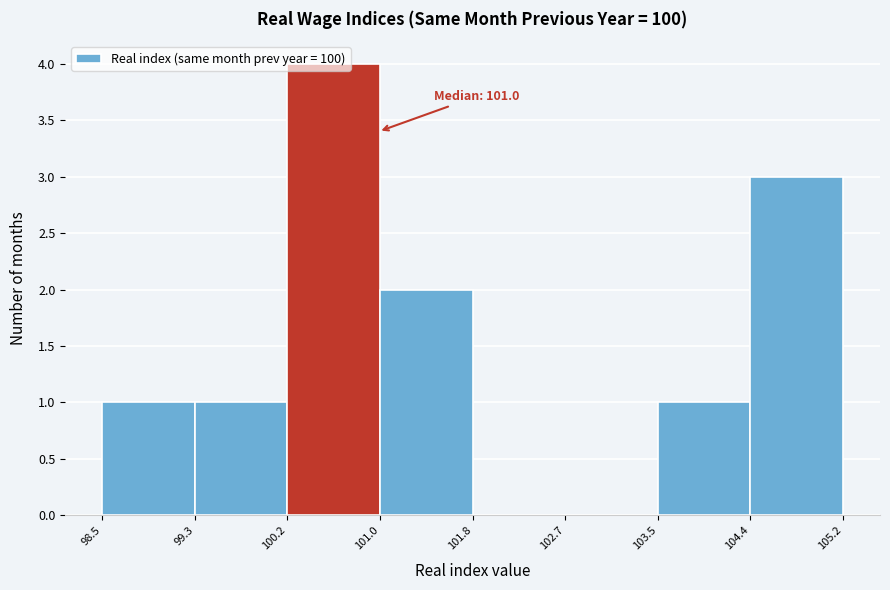

Which range on the x-axis has the tallest bar?

100.2 to 101.0